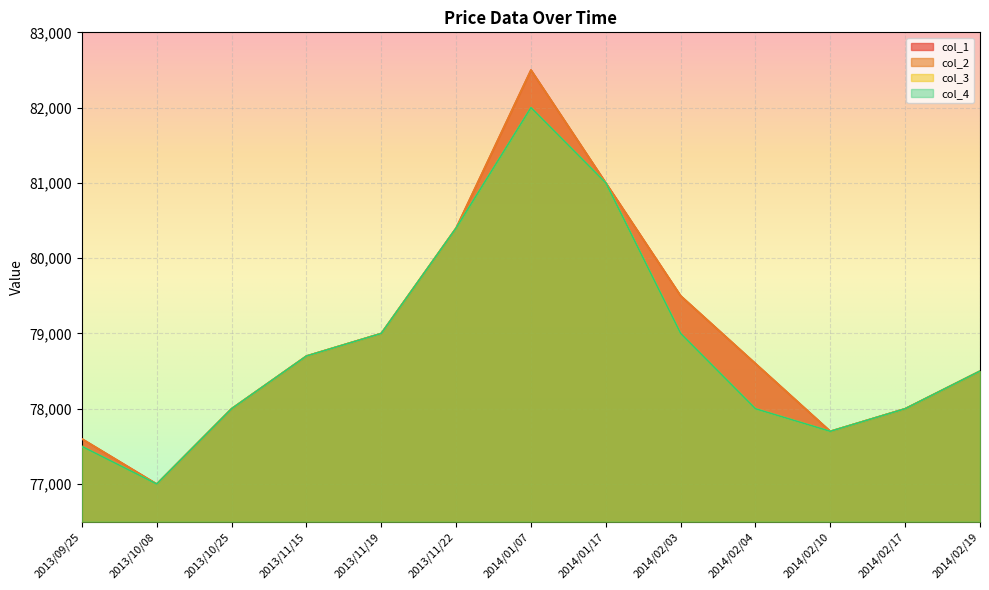

True or false: col_3 and col_4 intersect in this chart.

False